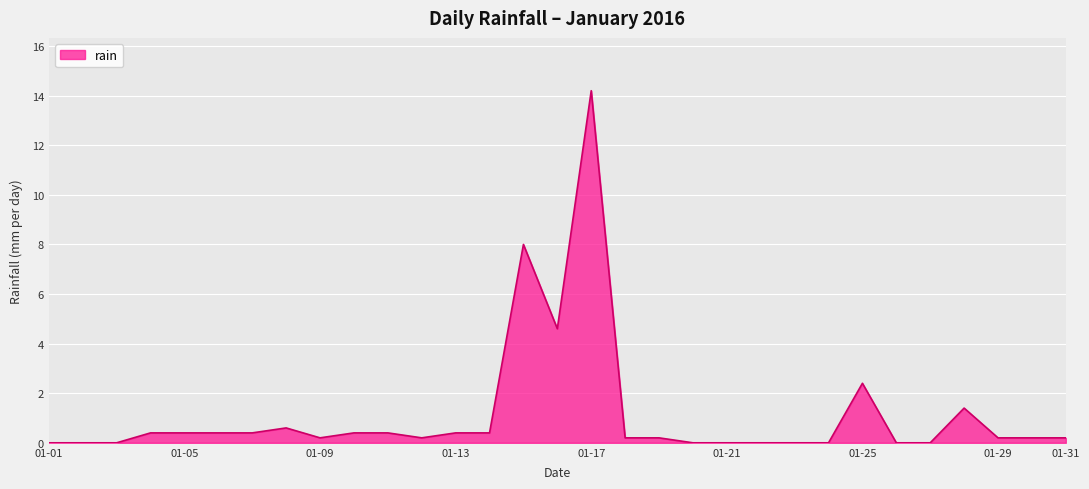

What is the greatest value displayed?

14.2